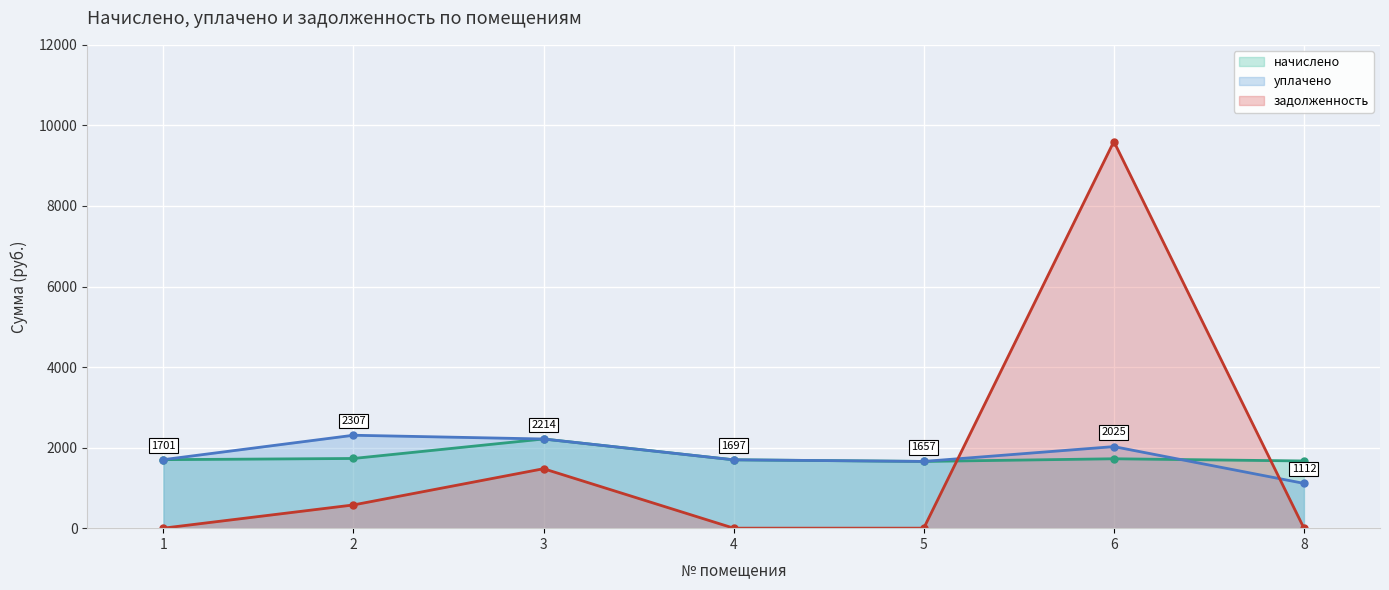

At which category does начислено reach its first local valley?

5